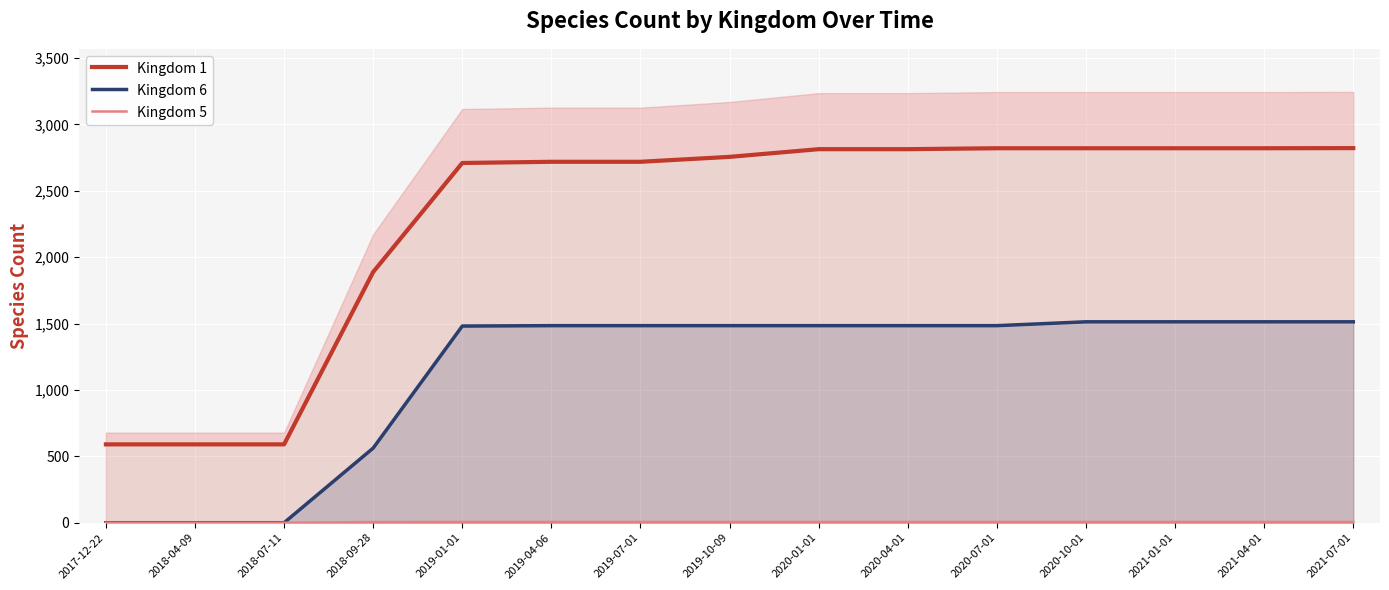

Rank the series by their maximum value, from highest to lowest.

Kingdom 1, Kingdom 6, Kingdom 5